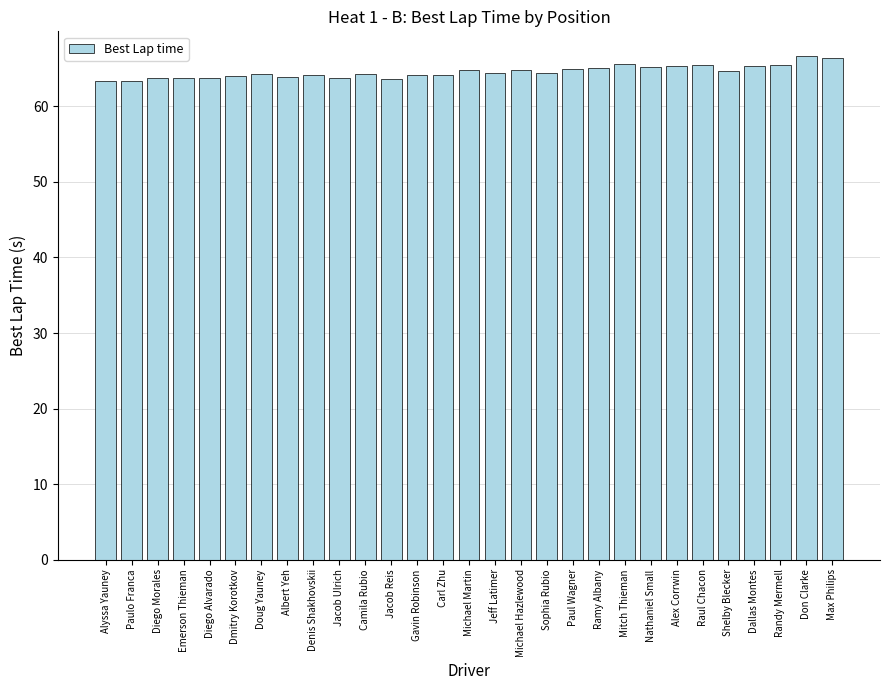

What is the difference between the maximum and second lowest values?

3.3